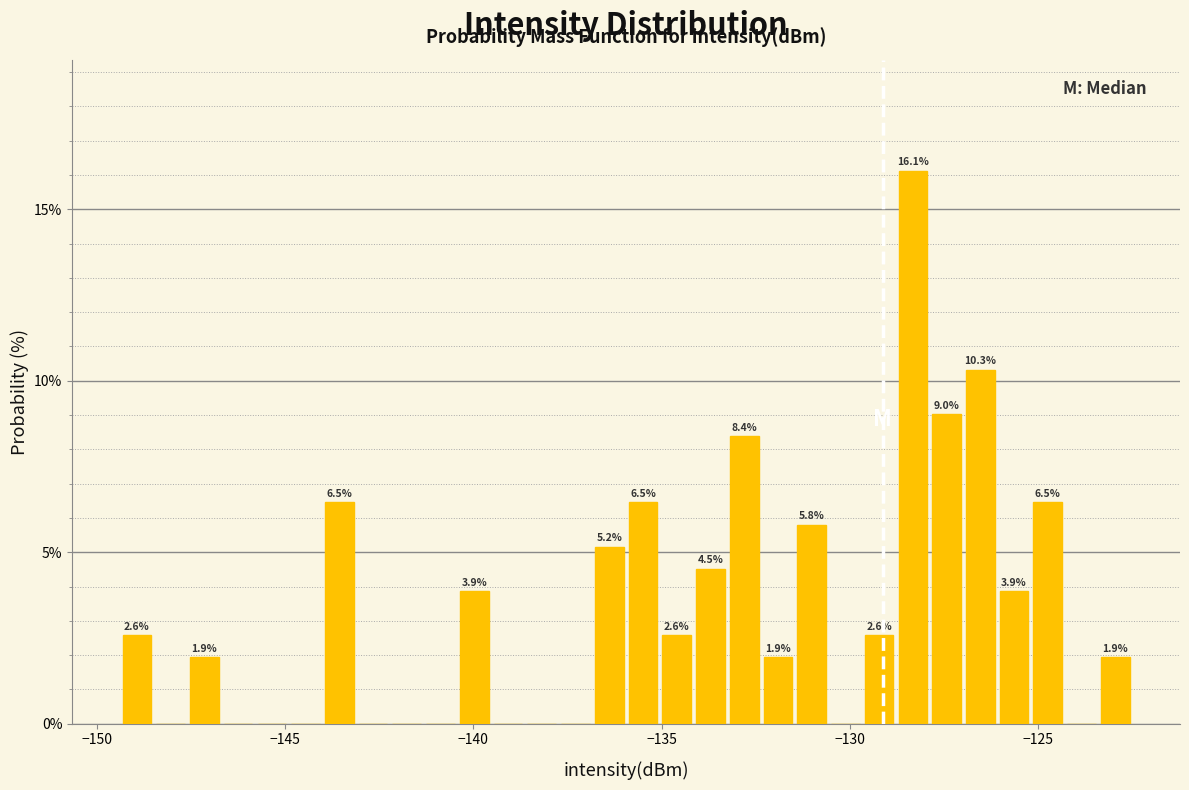

Read against the x-axis, roughly where is the centre of the tallest bar?

-128.5